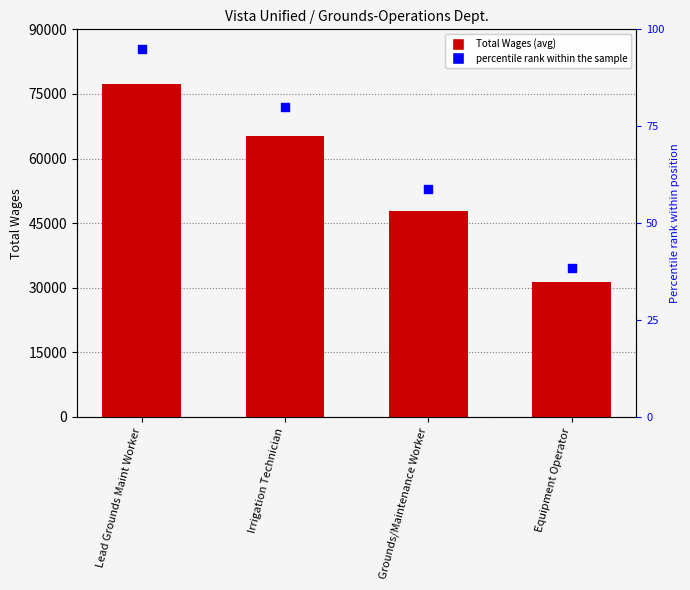

Is the value of percentile rank within the sample at Equipment Operator greater than the value of Total Wages (avg by position) at Grounds/Maintenance Worker?

No